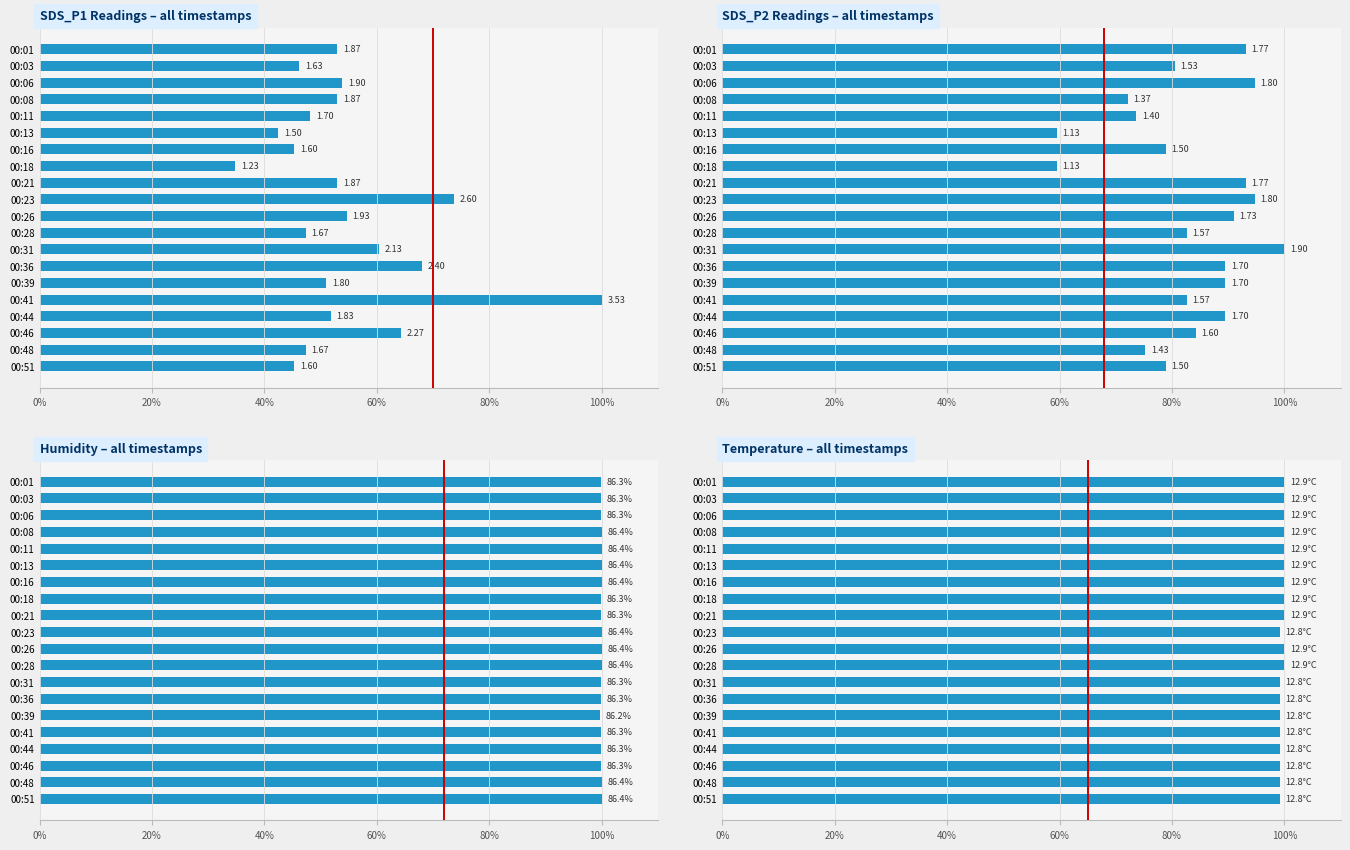

The value of Temperature at 00:23 is 39.7. True or false?

False